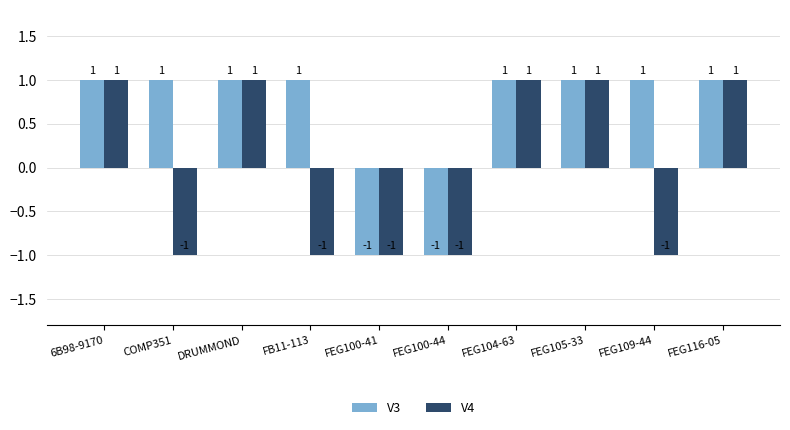

Which series changed the most between FEG109-44 and FEG116-05?

V4